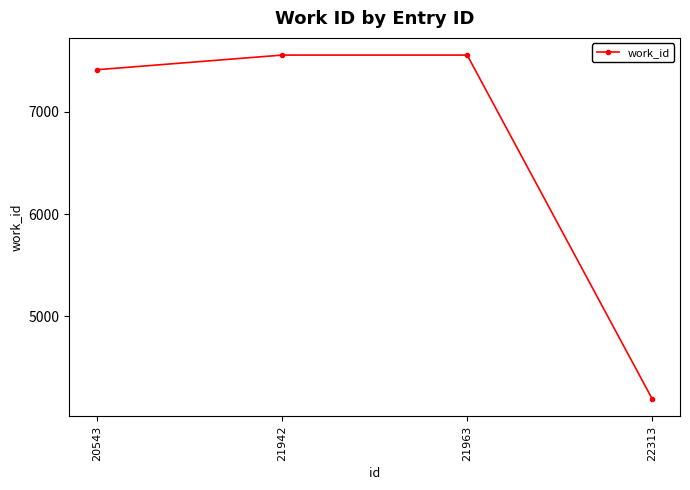

Which has a higher value, 20543 or 21963?

21963